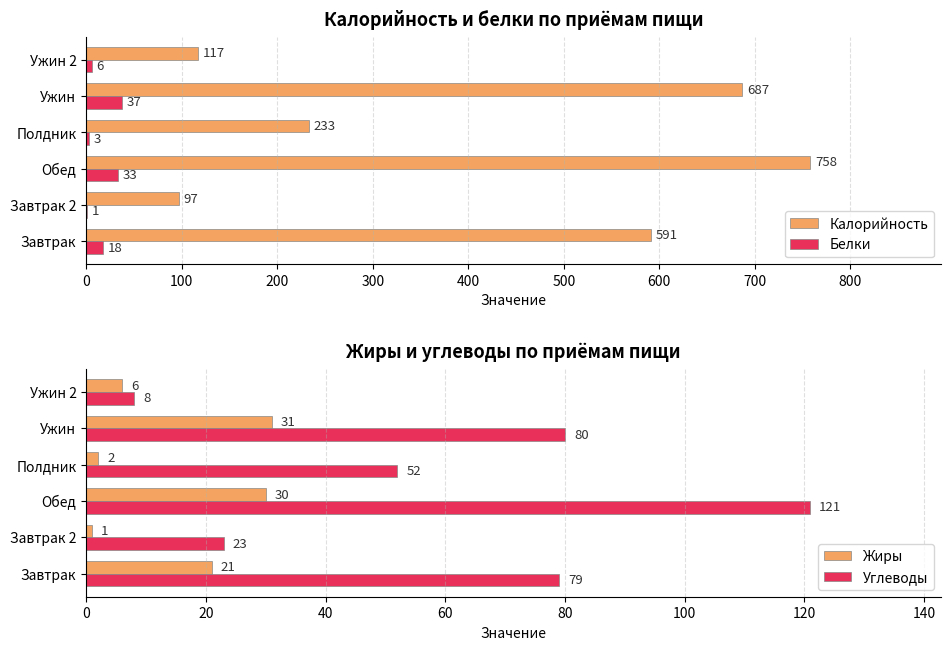

Does the chart contain stacked bars?

No